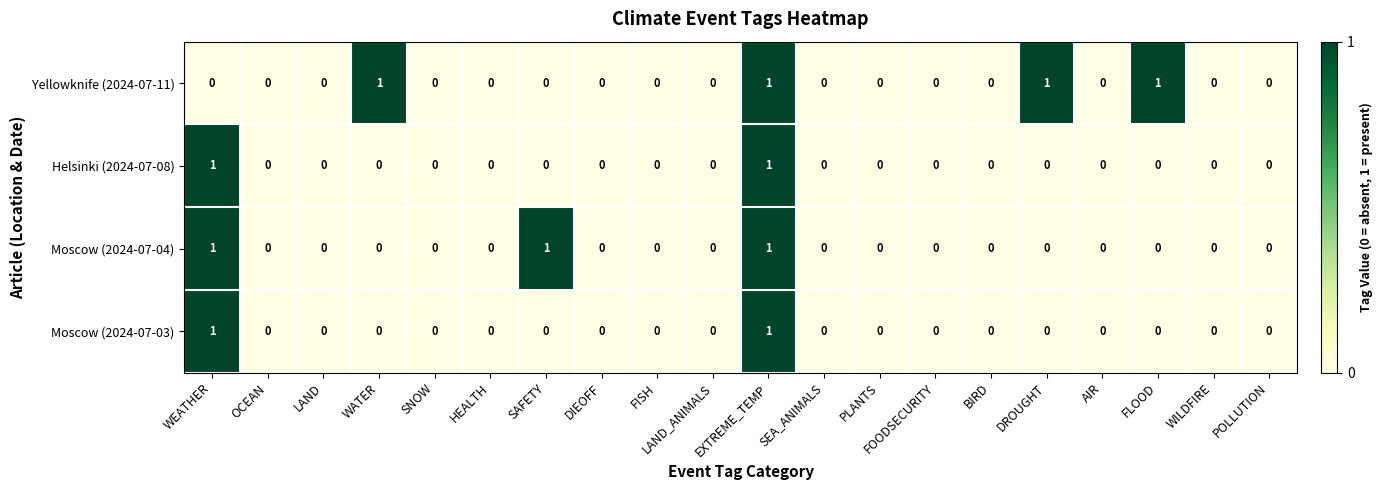

Is the value of Moscow (2024-07-03) at WEATHER greater than the value of Helsinki (2024-07-08) at WILDFIRE?

Yes